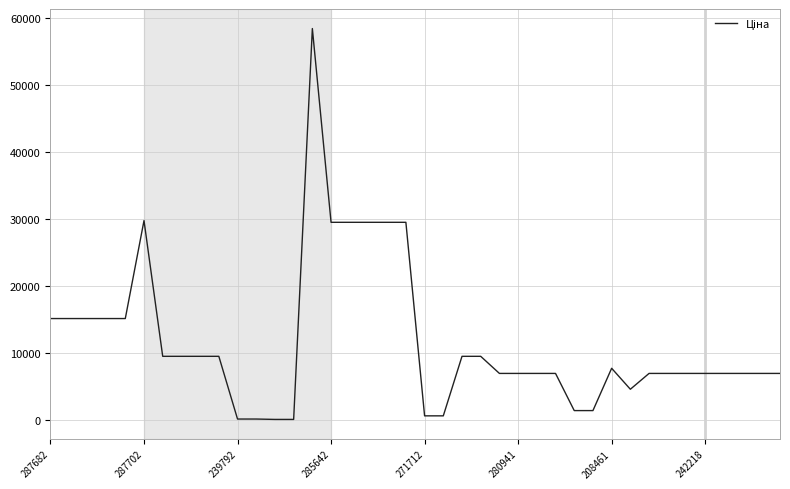

True or false: there are more than 1 points higher than both neighbors.

True